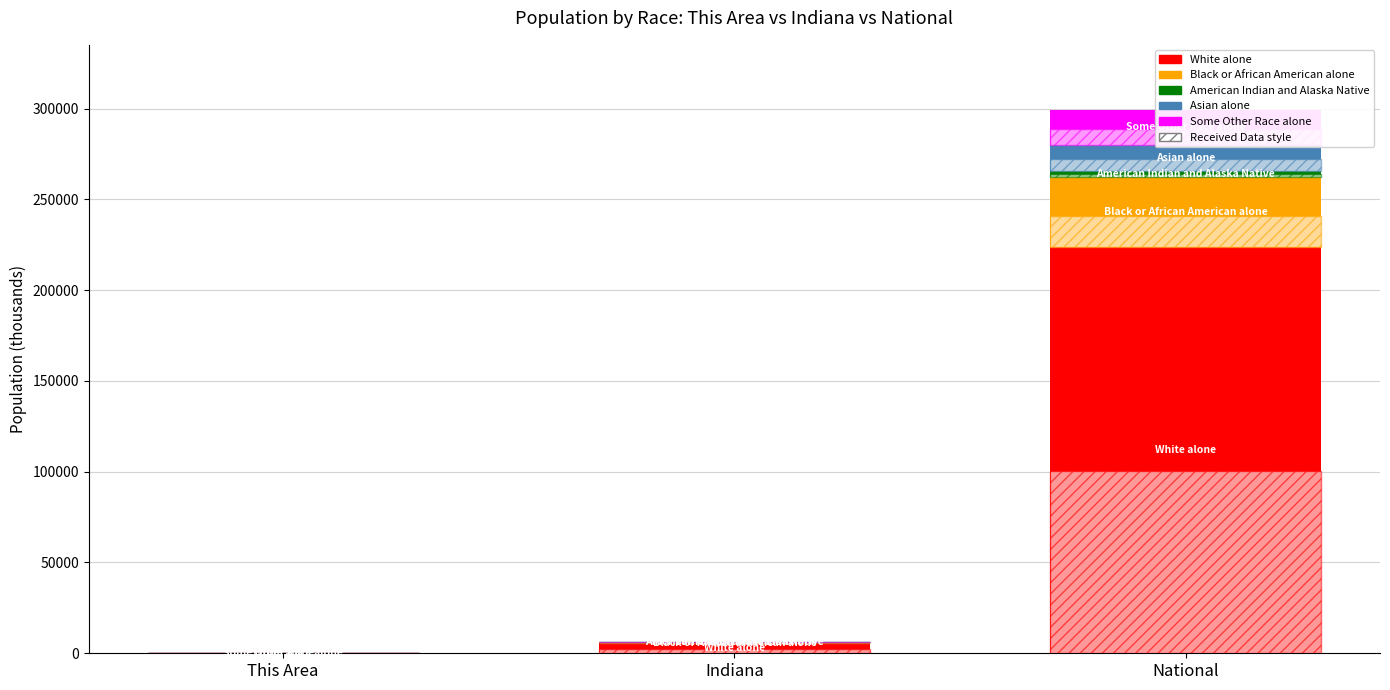

Is the value of Some Other Race alone at National greater than the value of Asian alone at This Area?

Yes